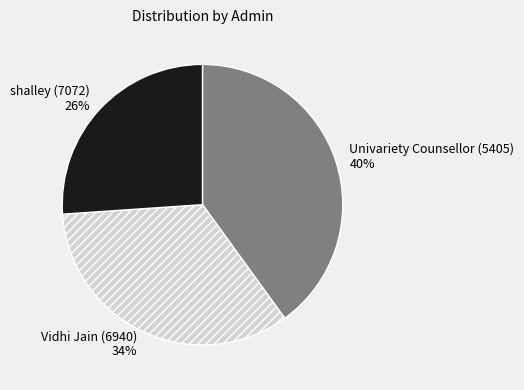

How many slices are in this pie chart?

3